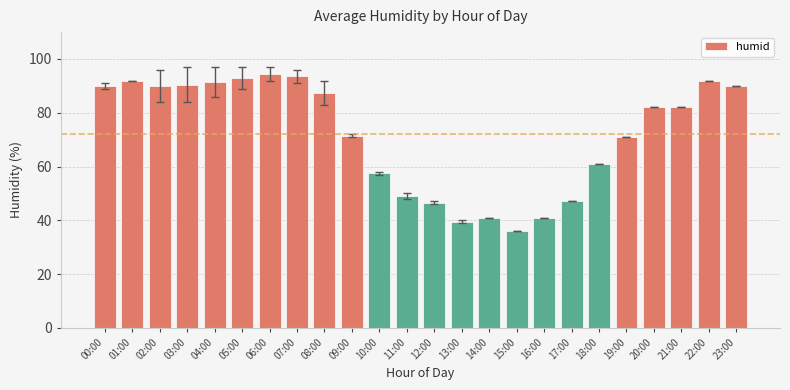

How many series are shown in this chart?

1